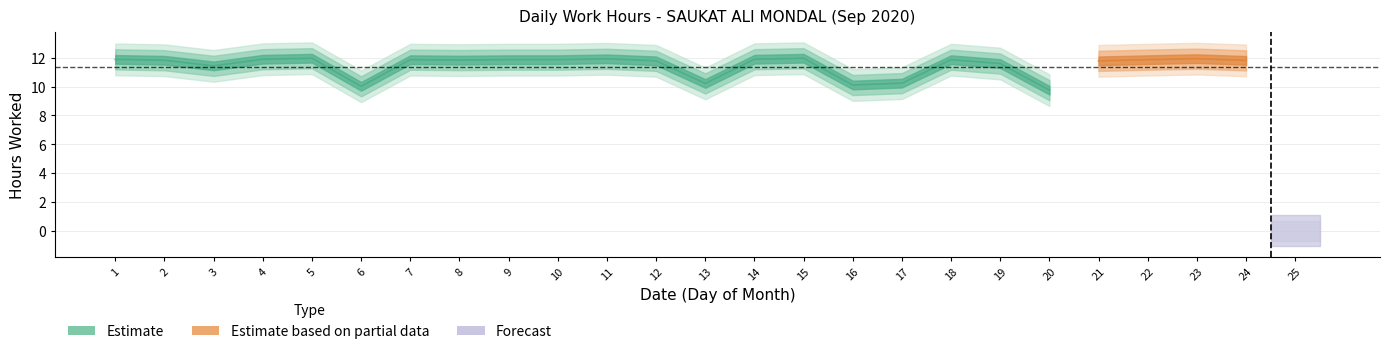

Does the chart display data point markers on the line(s)?

No